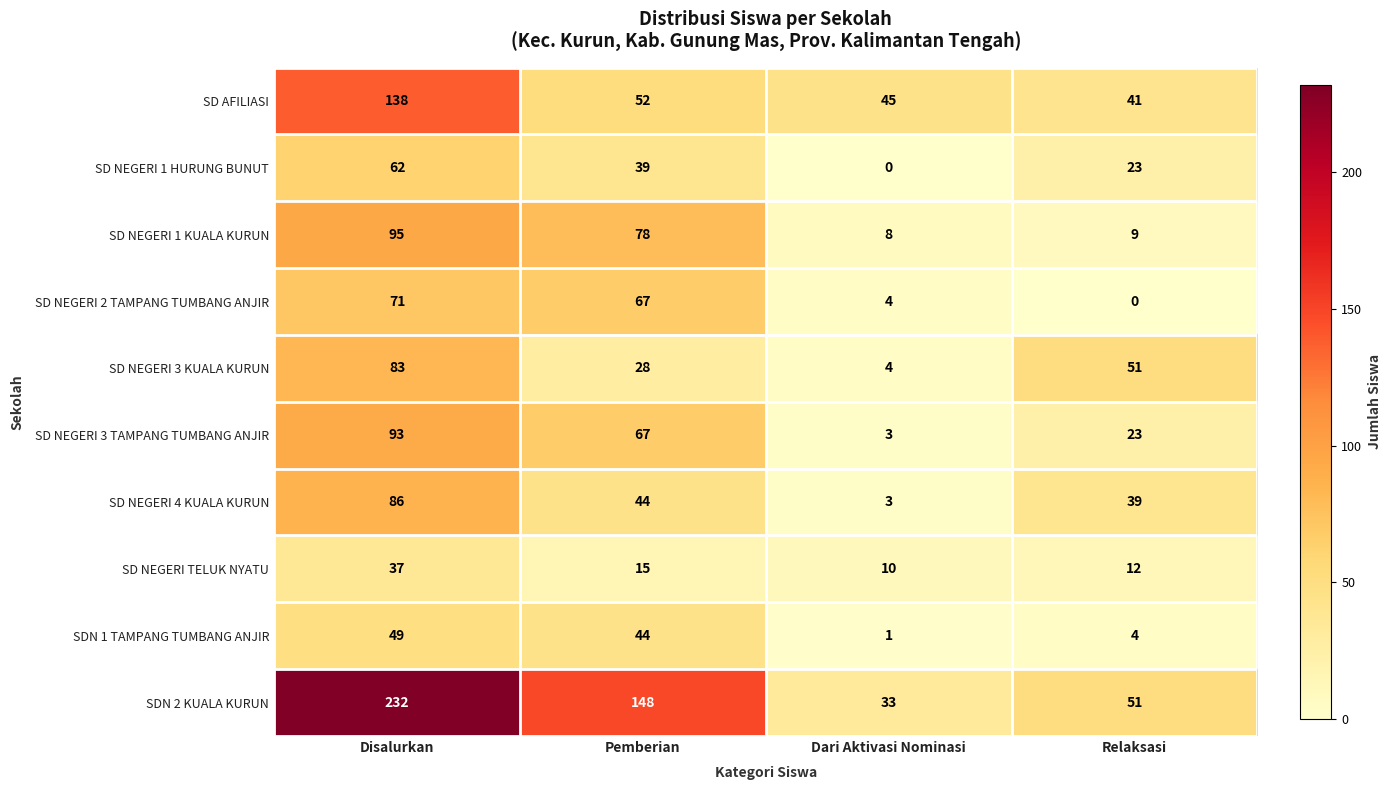

At which category is the sum across all series the highest?

Disalurkan